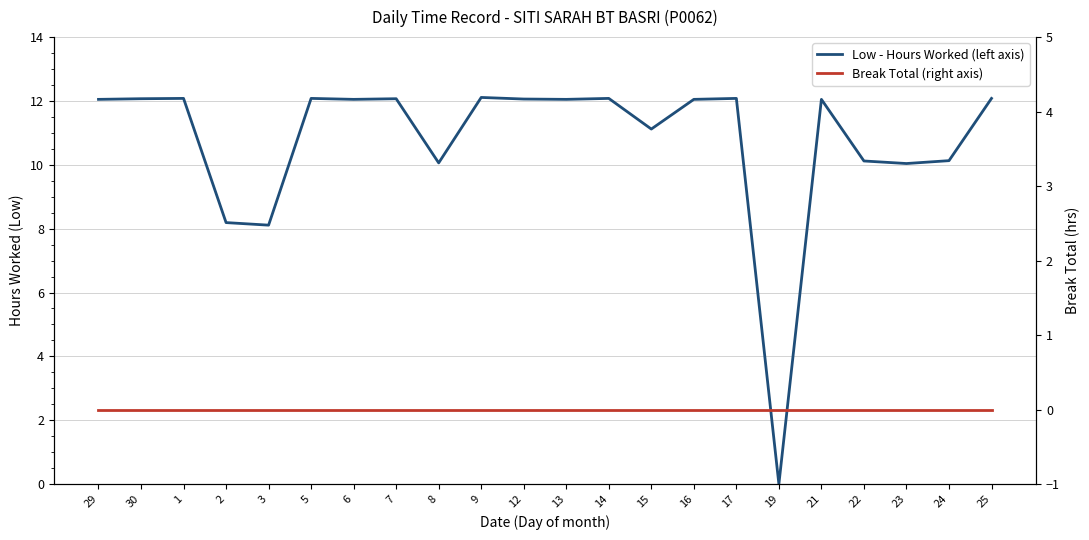

Between 21 and 24, which is larger?

21